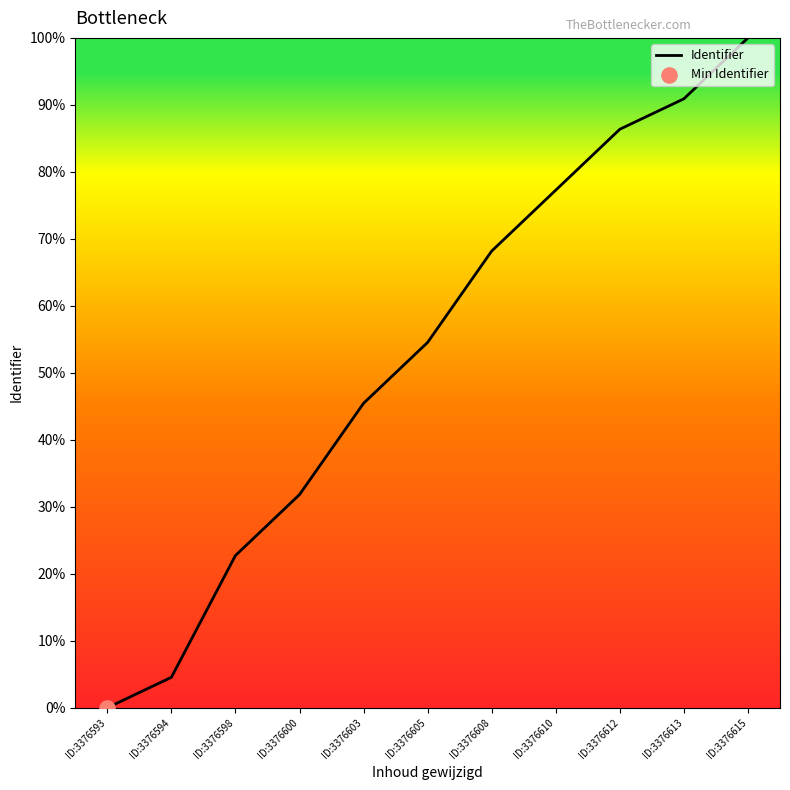

Between ID:3376612 and ID:3376608, which is larger?

ID:3376612